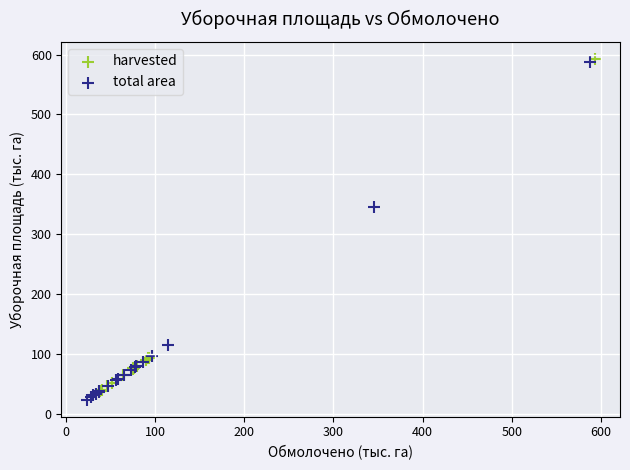

Which series contains the lowest Y value?

total area